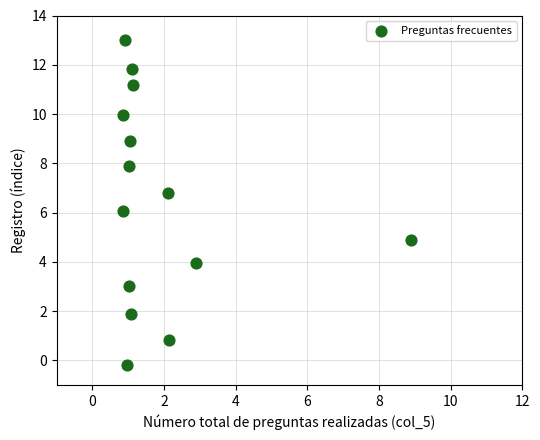

What is the range of X values (max minus min)?

8.0